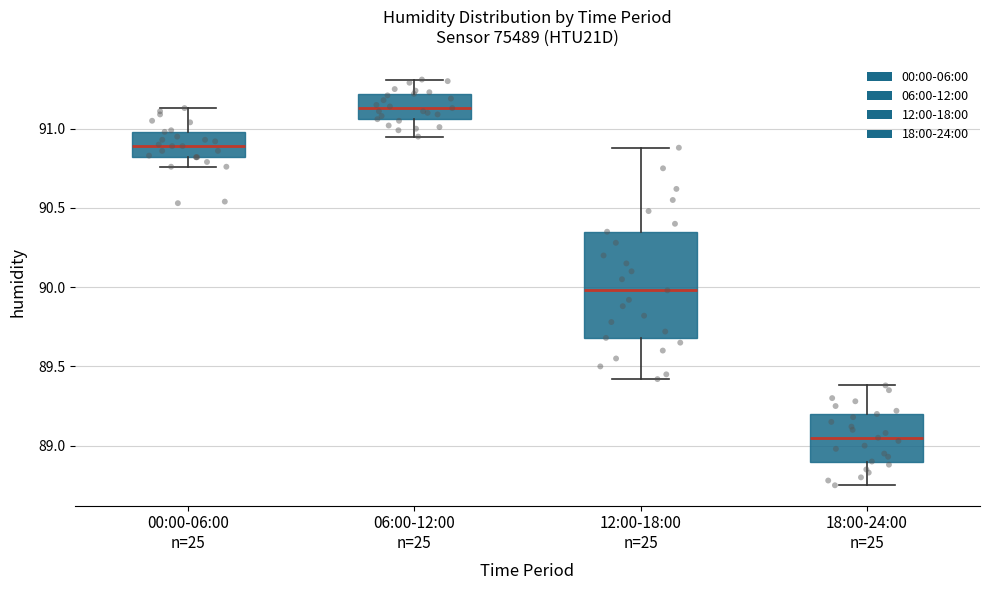

Which box is the tallest, from its lower edge to its upper edge?

12:00-18:00 n=25